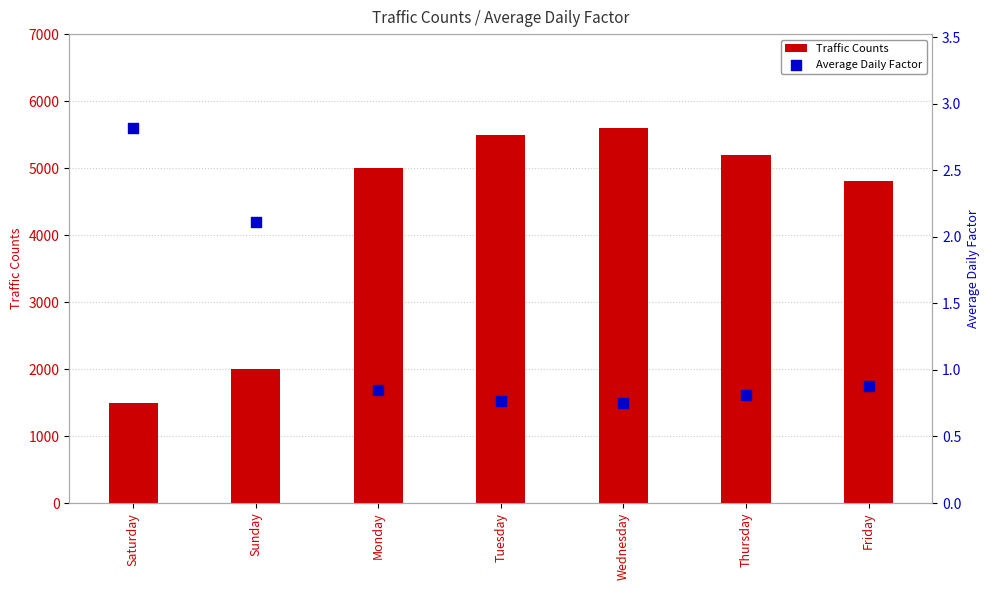

What are all the series names shown in the legend?

Traffic Counts, Average Daily Factor